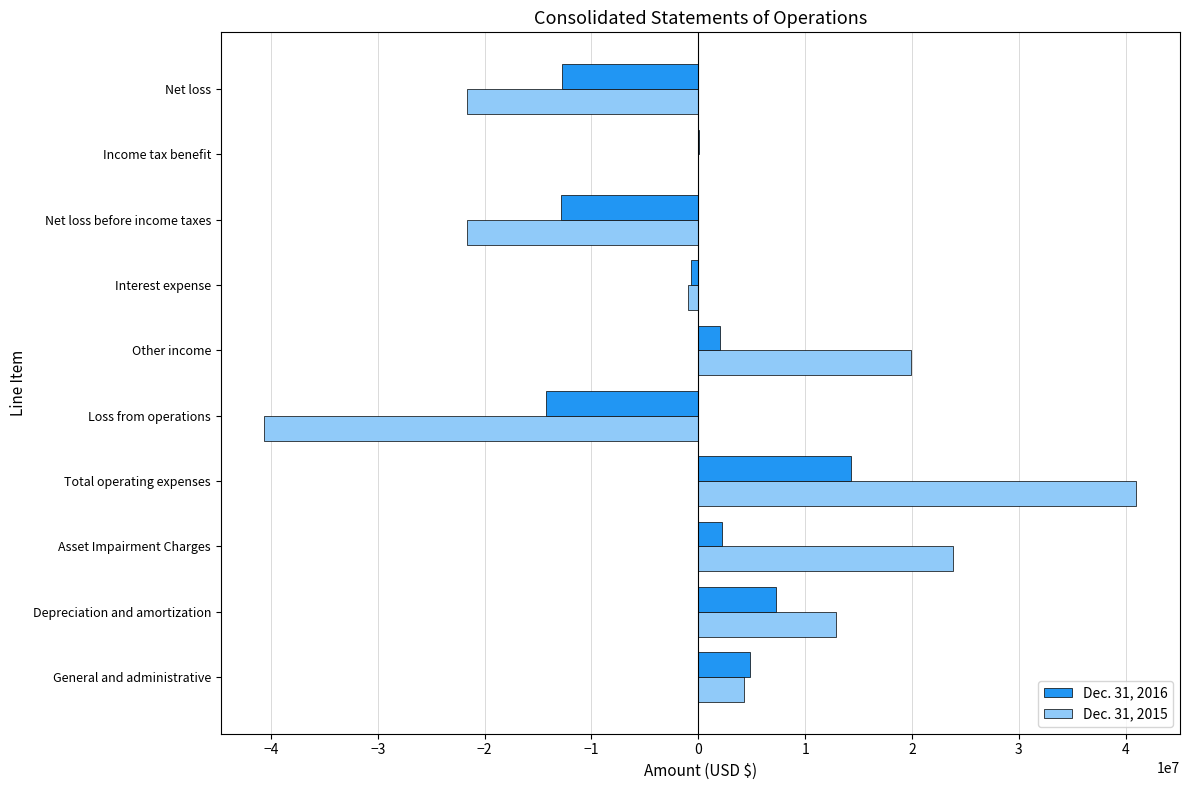

Count the number of data series in this chart.

2